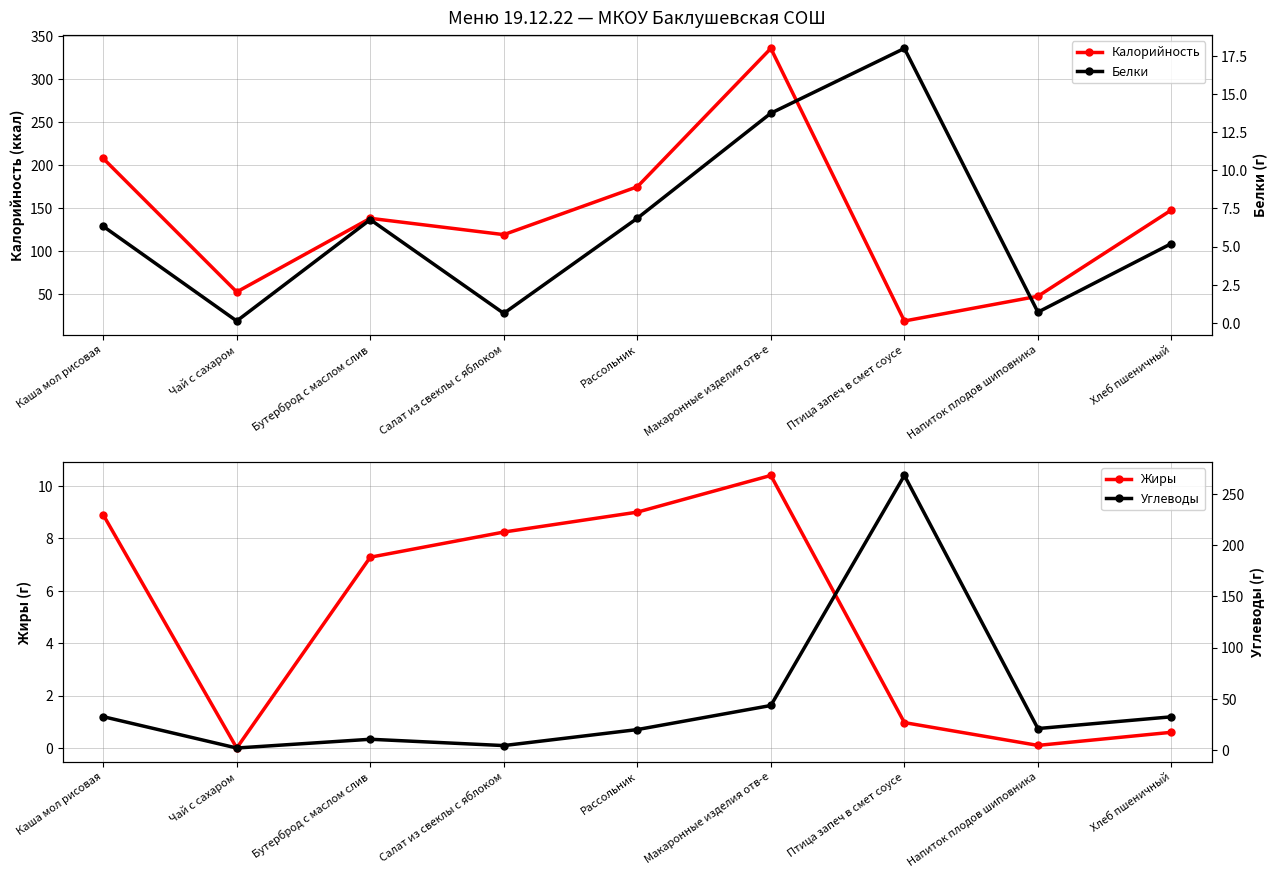

List the series in order of their peak value, highest first.

Калорийность, Углеводы, Белки, Жиры